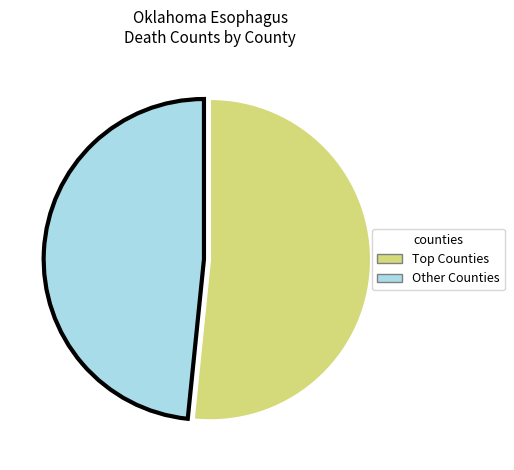

Is there any slice that represents more than half of the pie?

Yes